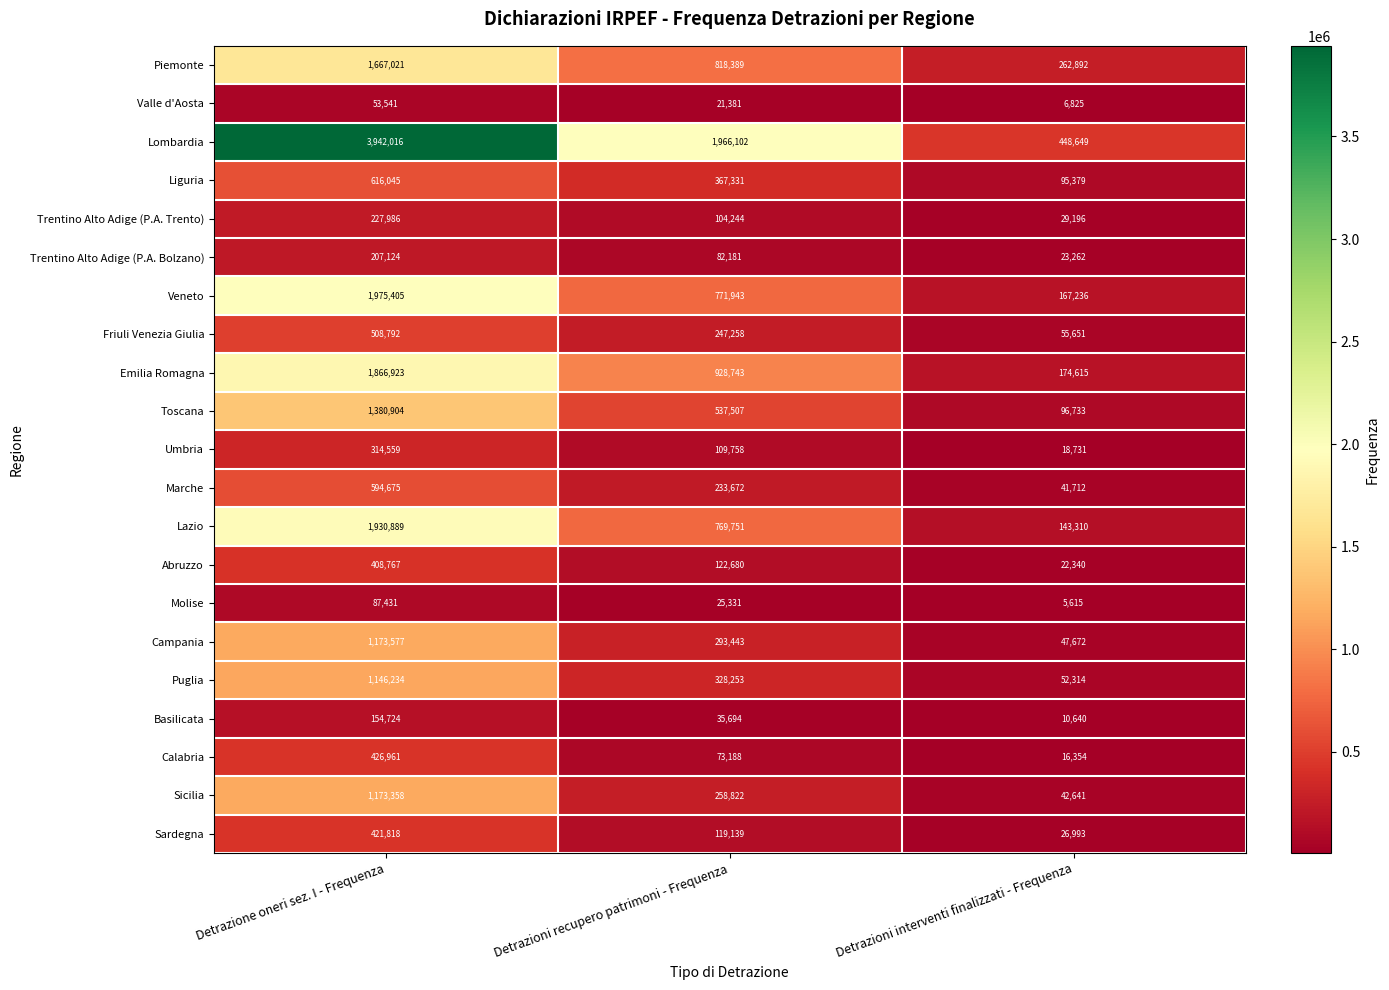

At which label does Puglia first exceed 328253?

Detrazione oneri sez. I - Frequenza